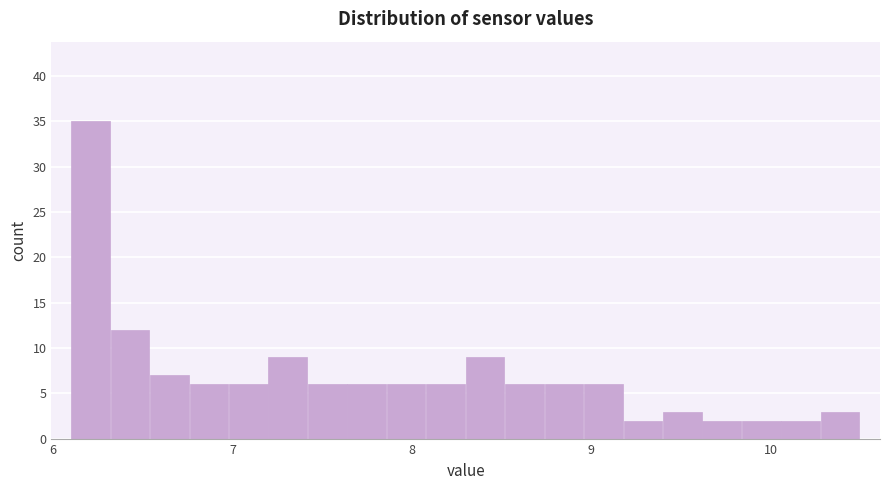

Around what value on the x-axis is the tallest bar? Give the approximate position of its centre, as read against the axis.

6.2